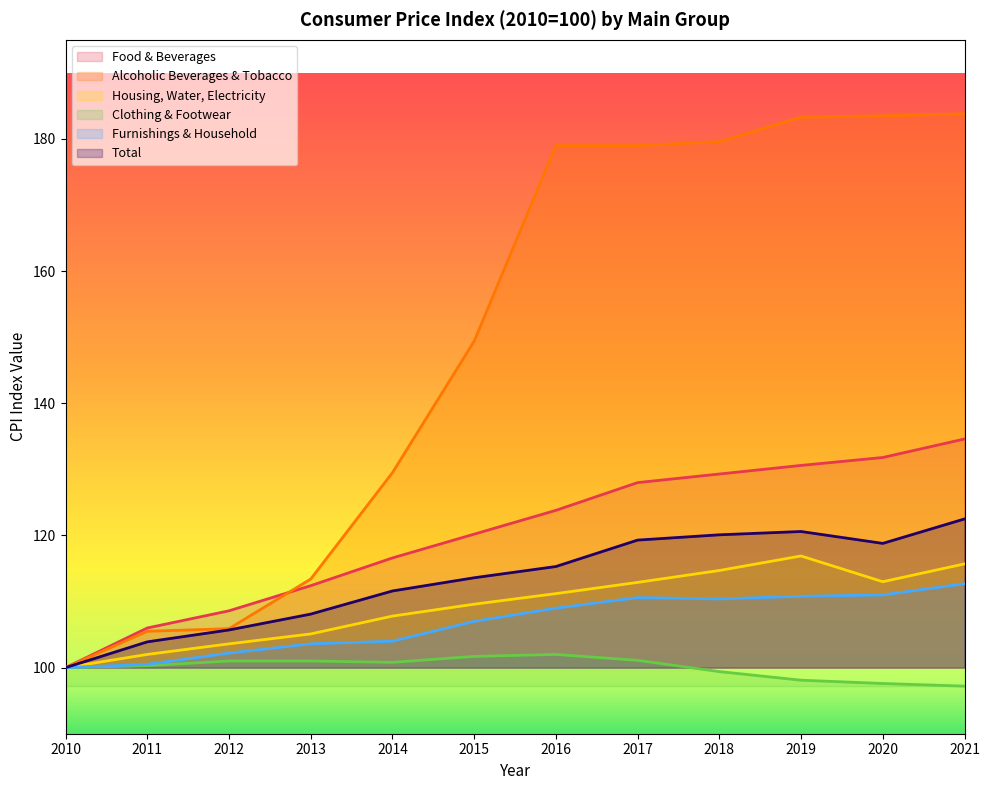

Rank the series at 2021 from highest to lowest value.

Alcoholic Beverages & Tobacco, Food & Beverages, Total, Housing, Water, Electricity, Furnishings & Household, Clothing & Footwear